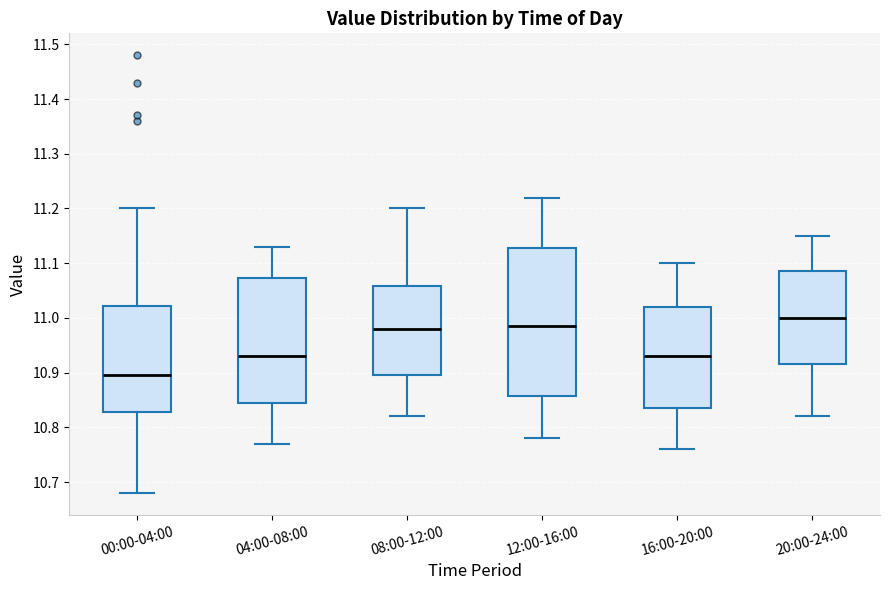

Reading left to right, transcribe this box plot: for each box, give where its median line is, the range the box spans, and where its two whiskers end, as read against the y-axis. The values are not printed on the chart, so give them approximately, as read against the axis.

00:00-04:00: median 10.90, box 10.83 to 11.02, whiskers 10.68 to 11.20
04:00-08:00: median 10.93, box 10.85 to 11.07, whiskers 10.77 to 11.13
08:00-12:00: median 10.98, box 10.90 to 11.06, whiskers 10.82 to 11.20
12:00-16:00: median 10.99, box 10.86 to 11.13, whiskers 10.78 to 11.22
16:00-20:00: median 10.93, box 10.84 to 11.02, whiskers 10.76 to 11.10
20:00-24:00: median 11.00, box 10.92 to 11.09, whiskers 10.82 to 11.15